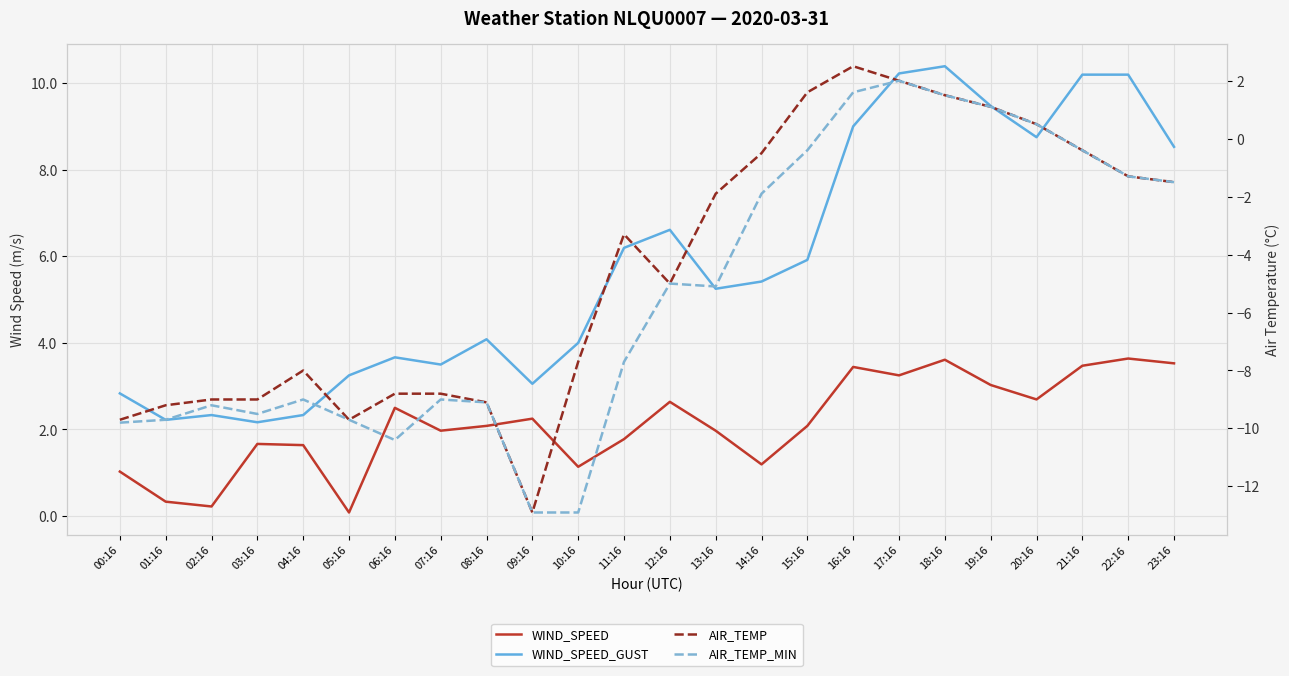

True or false: AIR_TEMP and AIR_TEMP_MIN intersect in this chart.

False